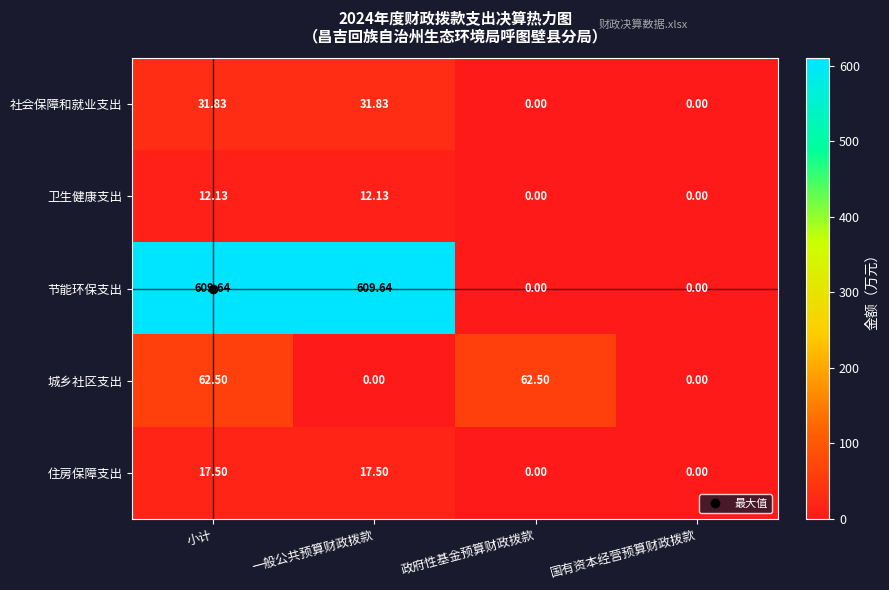

Which series has the largest range (max minus min)?

节能环保支出